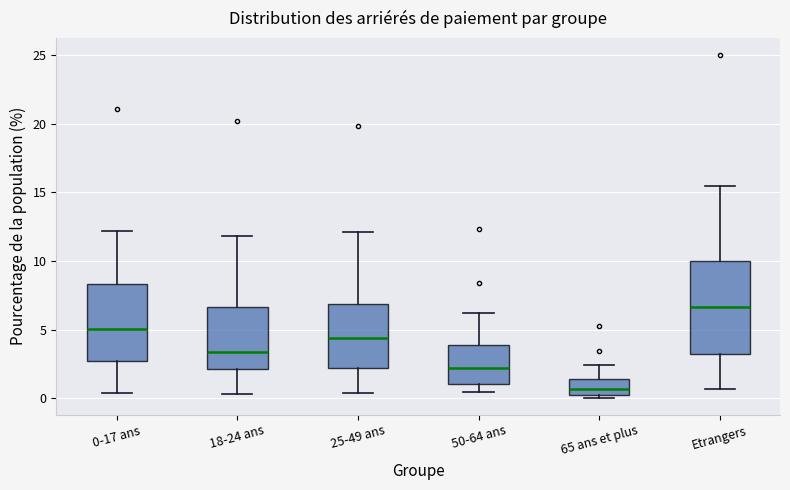

Comparing the boxes themselves (not the whiskers), which one is the tallest?

Etrangers